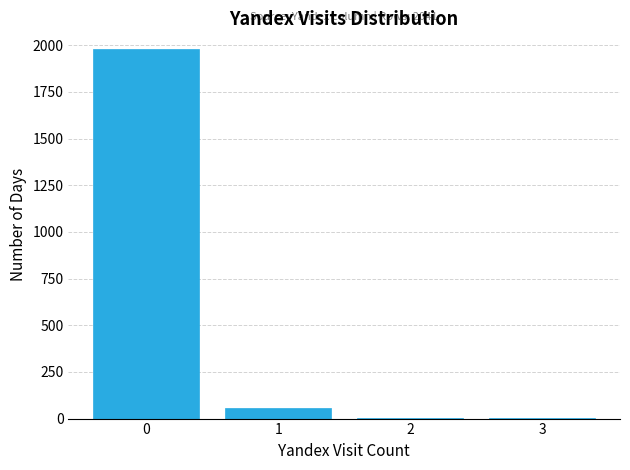

What is the maximum value shown in the chart?

1980